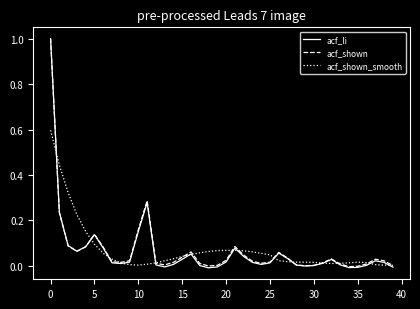

Which series has the widest spread of values?

acf_li